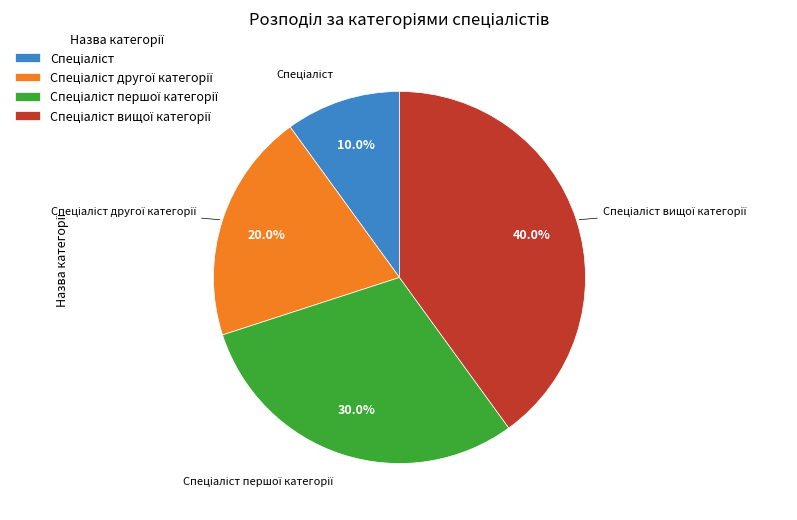

To the nearest percent, what is the average slice percentage?

25%